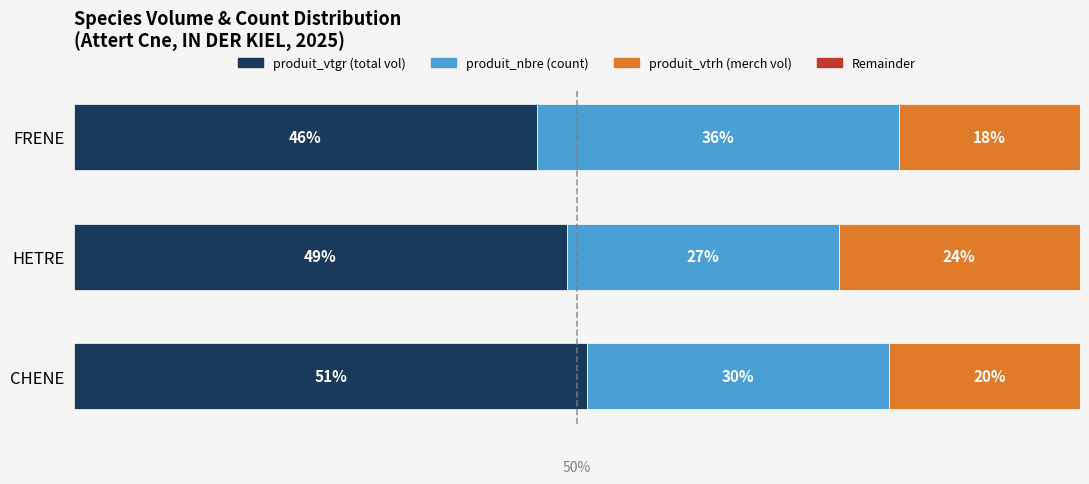

What are all the series names shown in the legend?

produit_vtgr (total vol), produit_nbre (count), produit_vtrh (merch vol), Remainder